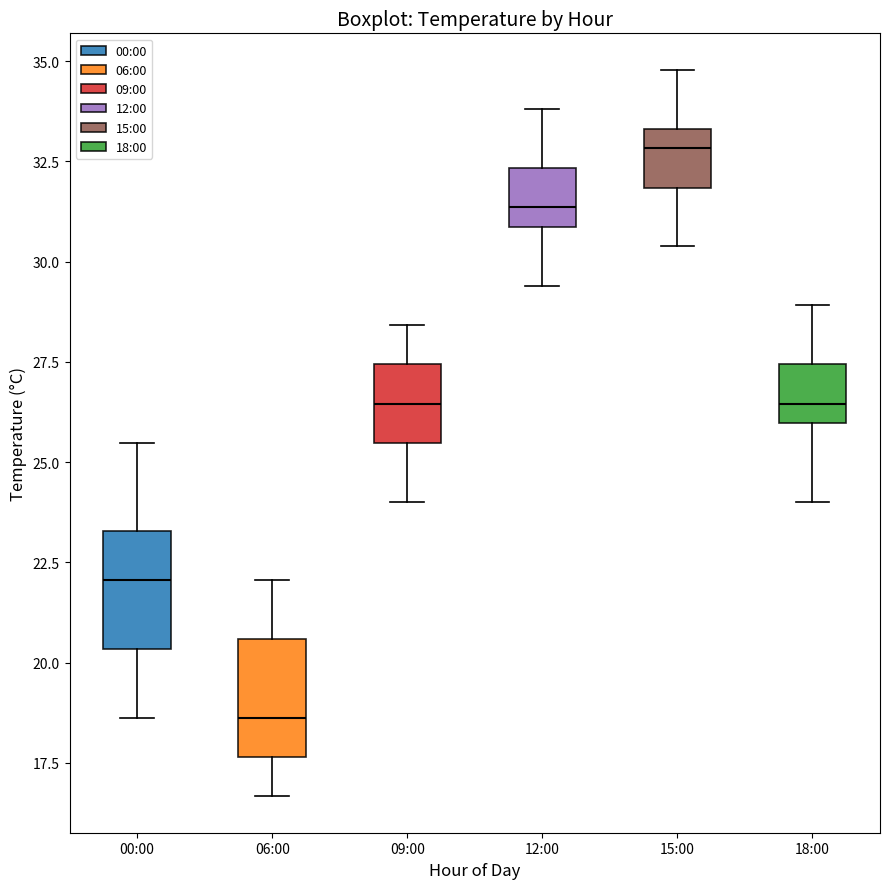

Reading left to right, read every box against the y-axis: the position of its median line, the range the box covers, and the ends of its whiskers. The values are not printed on the chart, so give them approximately, as read against the axis.

00:00: median 22.0, box 20.5 to 23.5, whiskers 18.5 to 25.5
06:00: median 18.5, box 17.5 to 20.5, whiskers 16.5 to 22.0
09:00: median 26.5, box 25.5 to 27.5, whiskers 24.0 to 28.5
12:00: median 31.5, box 31.0 to 32.5, whiskers 29.5 to 34.0
15:00: median 33.0, box 32.0 to 33.5, whiskers 30.5 to 35.0
18:00: median 26.5, box 26.0 to 27.5, whiskers 24.0 to 29.0